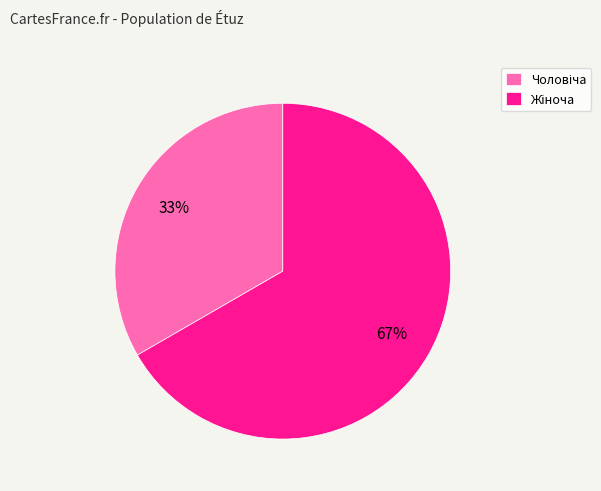

Is there any slice that represents more than half of the pie?

Yes